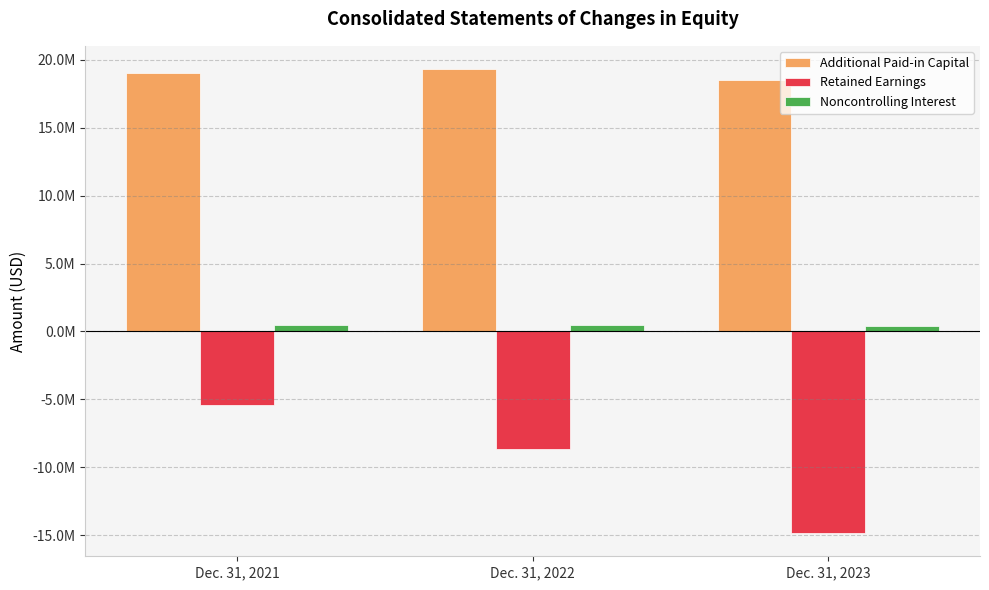

Is it true that Retained Earnings equals -14833058 at Dec. 31, 2023?

True